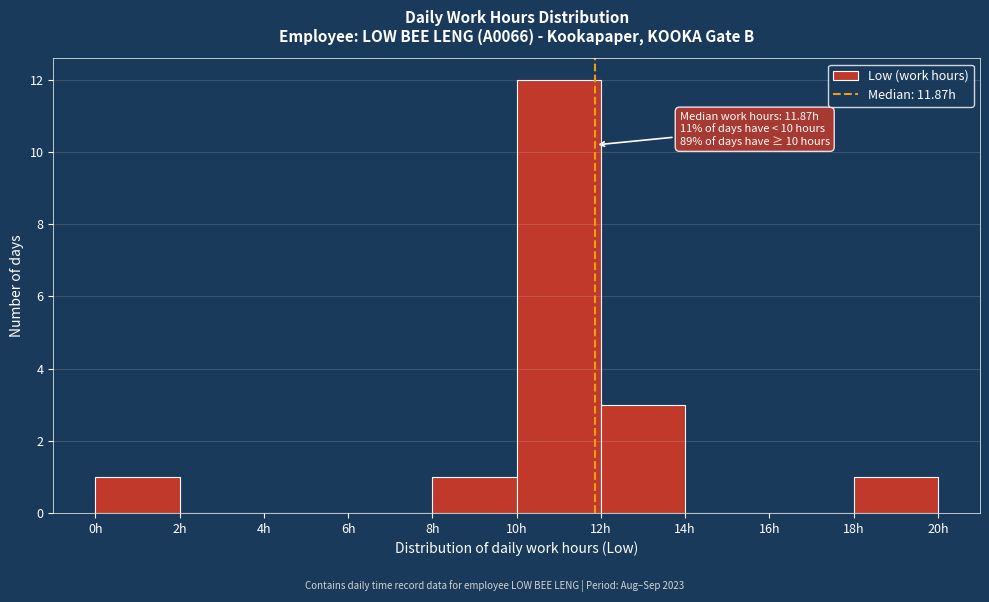

Which range on the x-axis has the tallest bar?

10 to 12